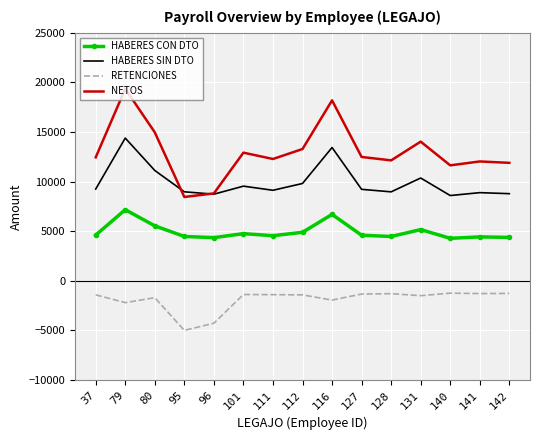

What is the spread (max minus min) of values at 116?

20122.8